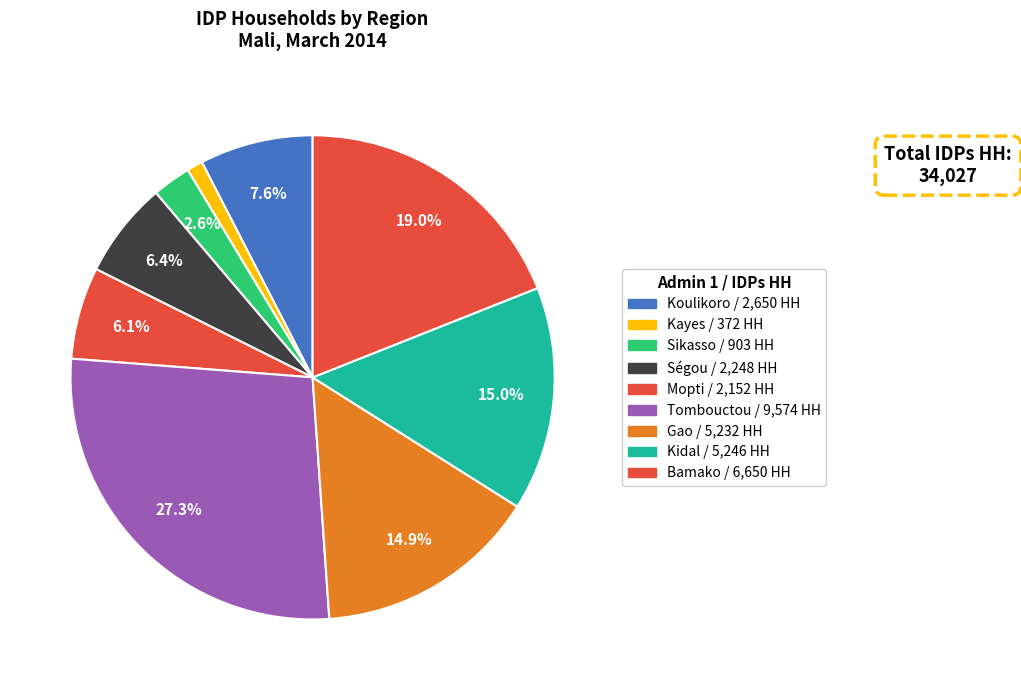

How many segments does this pie chart have?

9